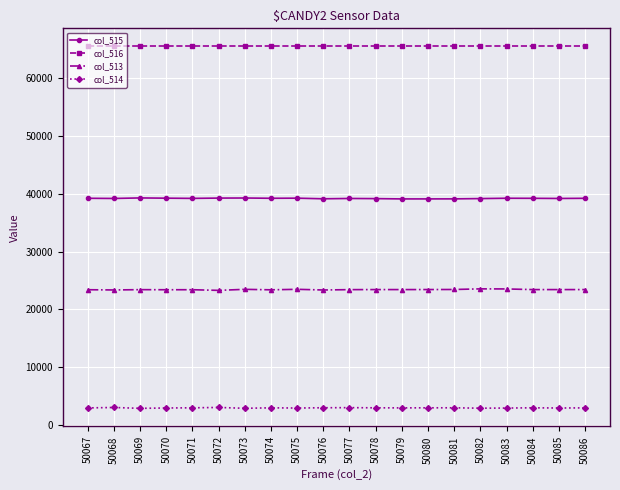

How many series are shown in this chart?

4